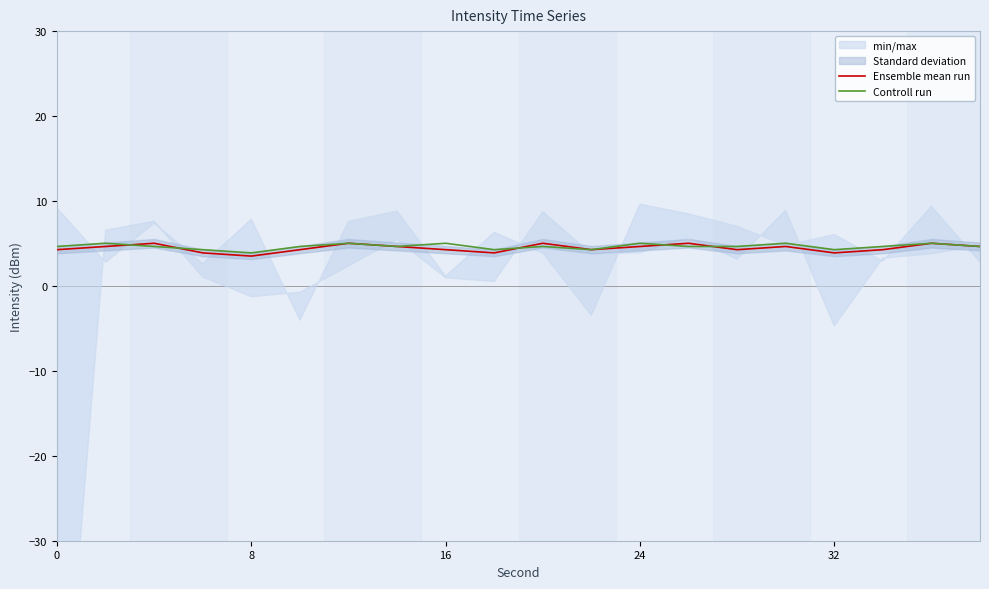

True or false: Ensemble mean run has a value of 6.9 at 32.

False